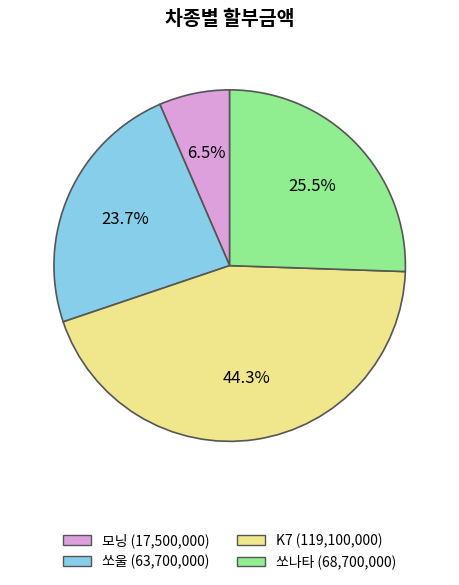

To the nearest percent, what is the average slice percentage?

25%